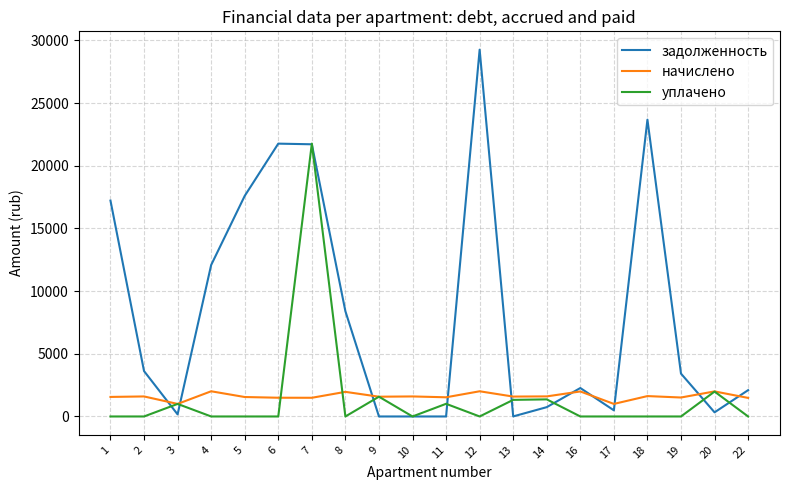

Between which two adjacent categories do уплачено and задолженность first intersect?

2 and 3